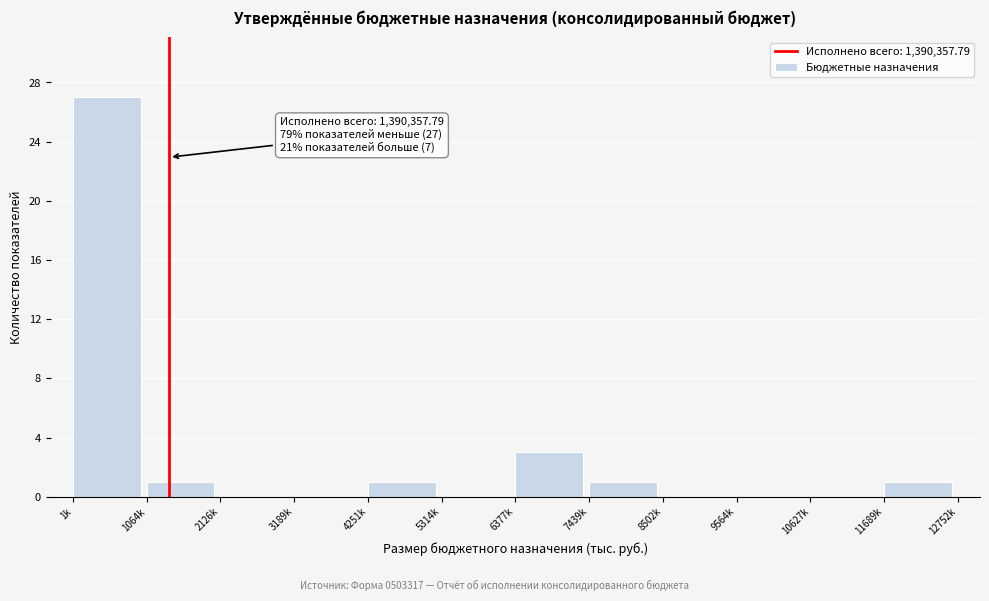

Reading left to right, extract all data points from this chart.

1k=27	1064k=1	2126k=0	3189k=0	4251k=1	5314k=0	6377k=3	7439k=1	8502k=0	9564k=0	10627k=0	11689k=1